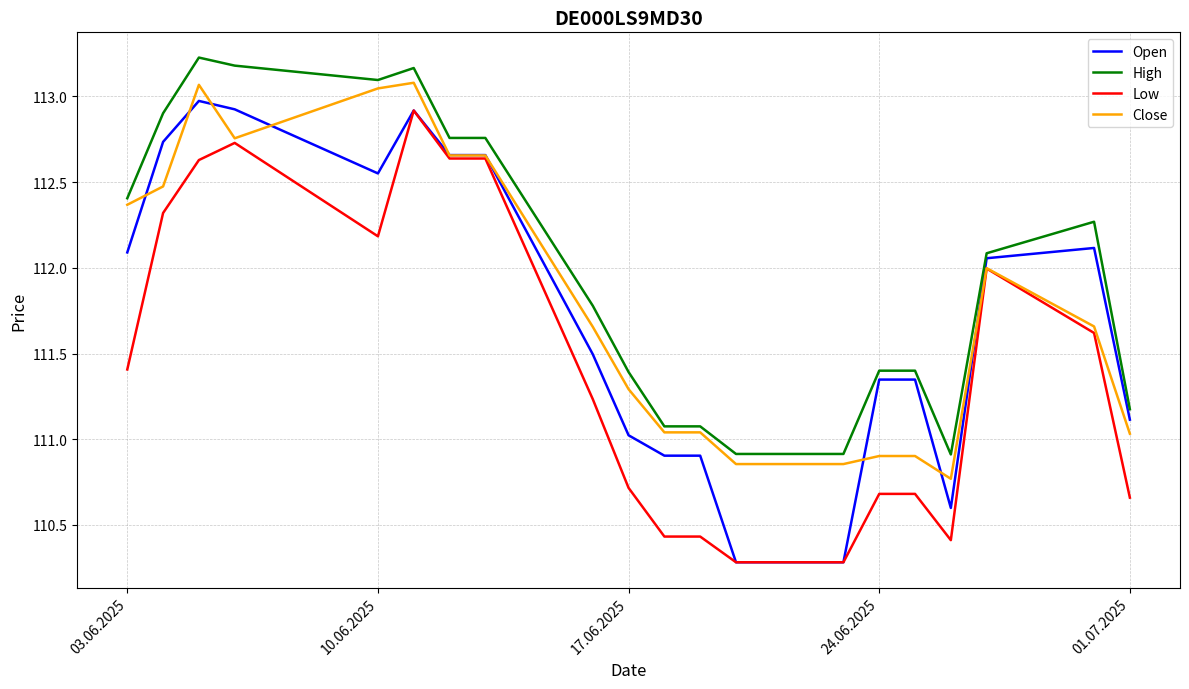

What is the minimum value shown in the chart?

110.3